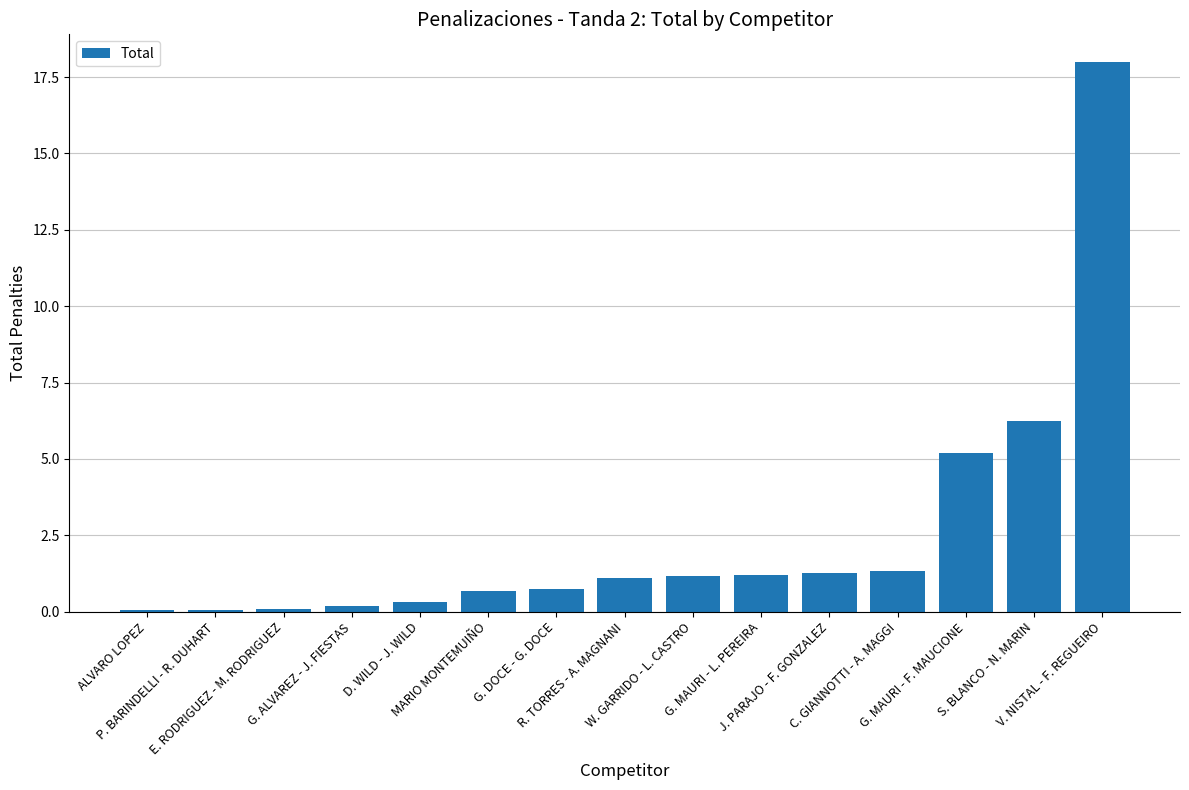

What value does the data have at G. MAURI - L. PEREIRA?

1.2